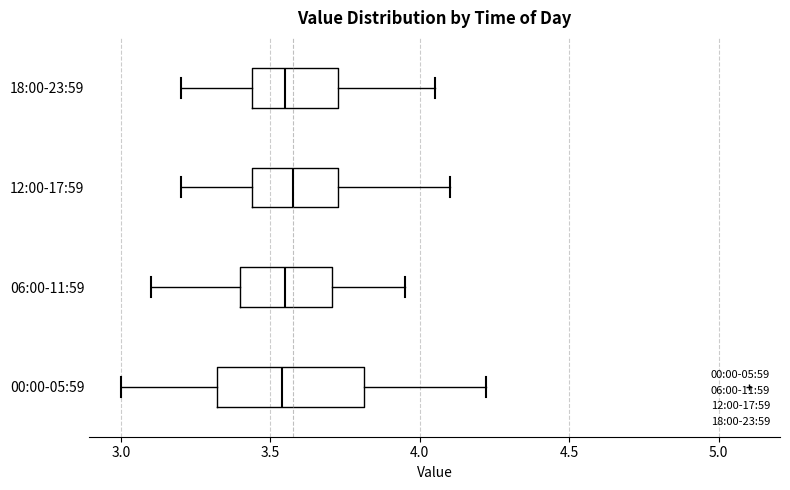

Where is the right edge of the box for 00:00-05:59 on the x-axis? The values are not printed on the chart, so give them approximately, as read against the axis.

3.80